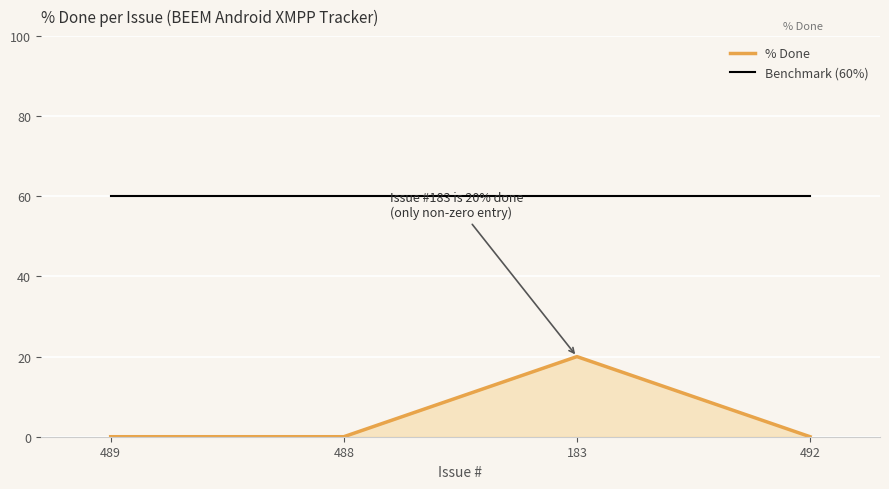

Which series changed the most between 489 and 183?

% Done